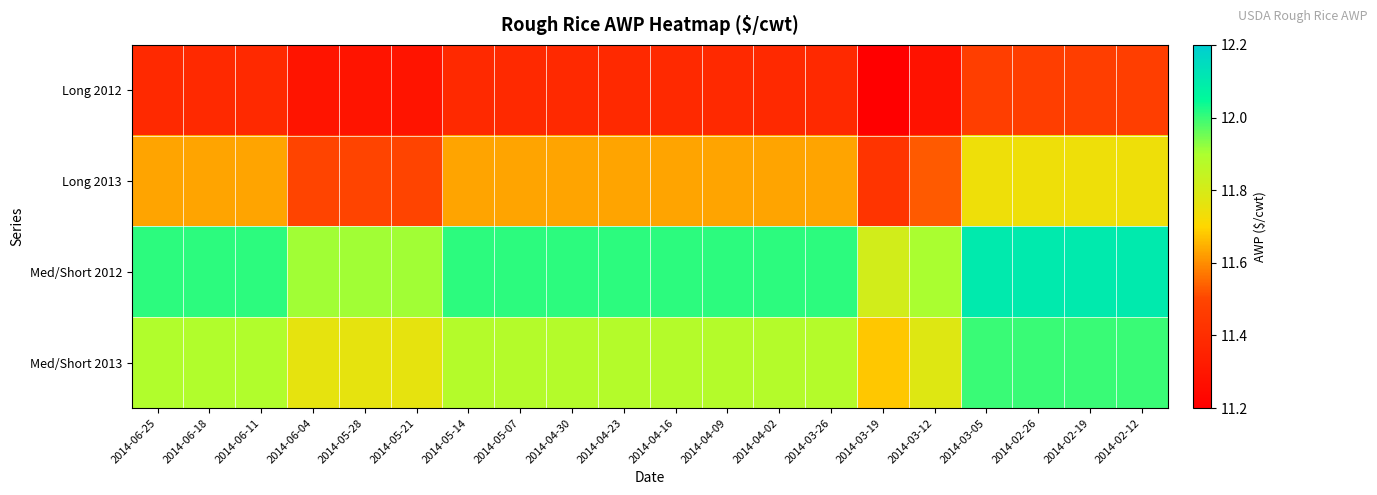

List the series in order of their peak value, lowest first.

Long 2012, Long 2013, Med/Short 2013, Med/Short 2012